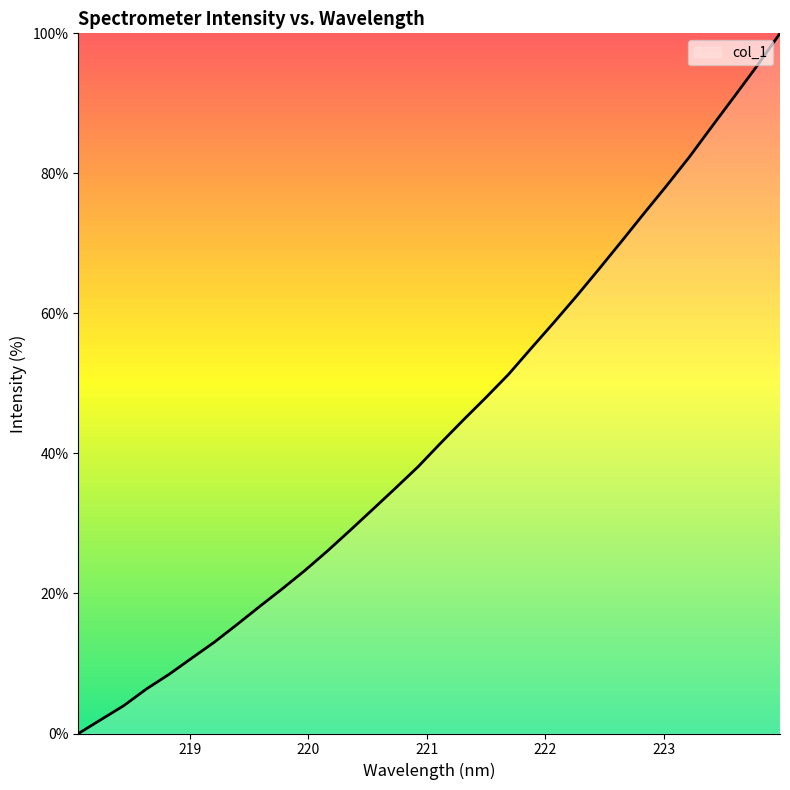

How many values exceed 41?

16